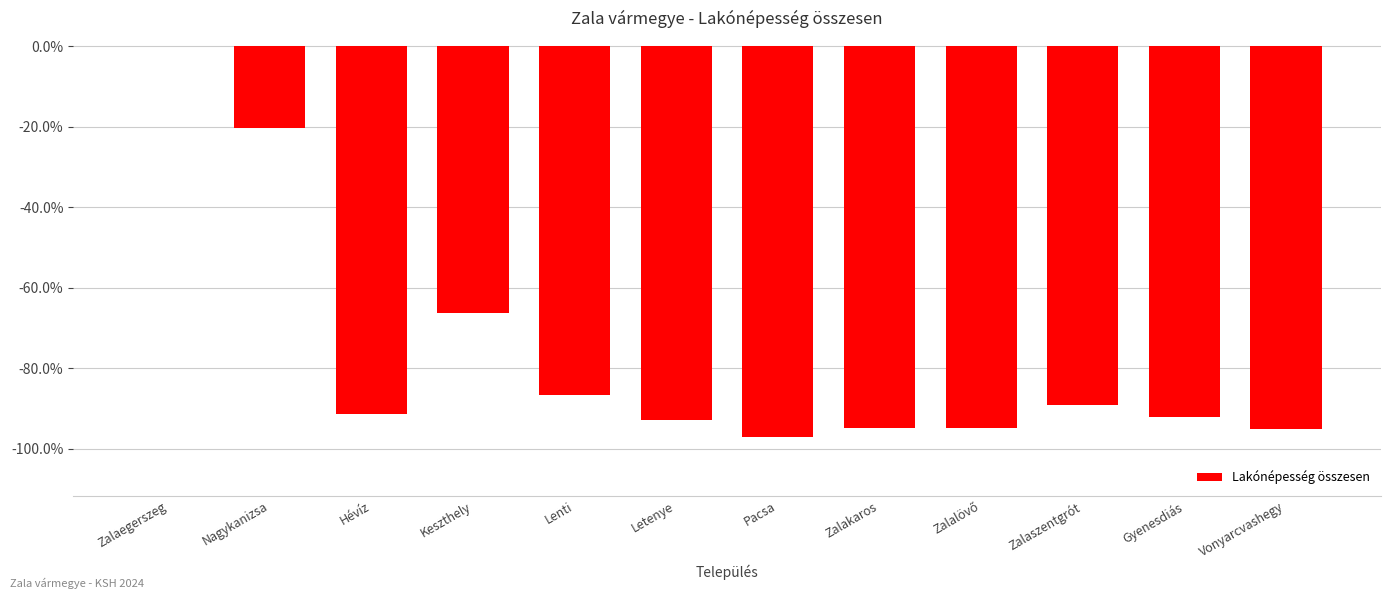

How many categories are shown in the chart?

12